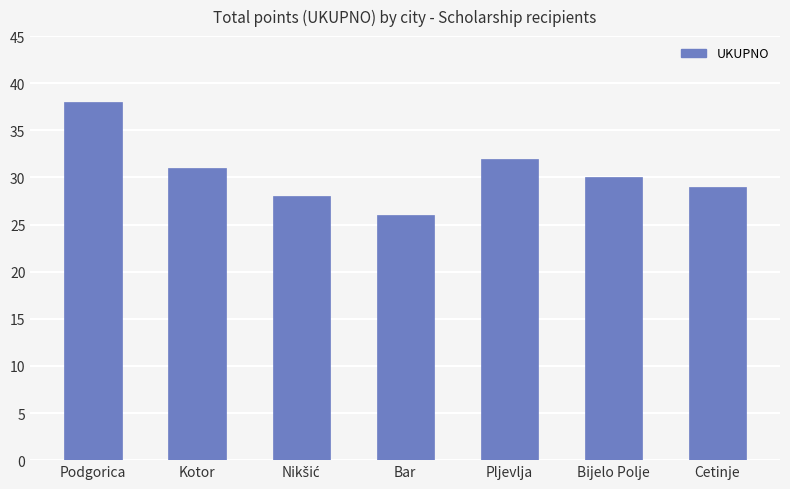

At which label does the data first exceed 30?

Podgorica